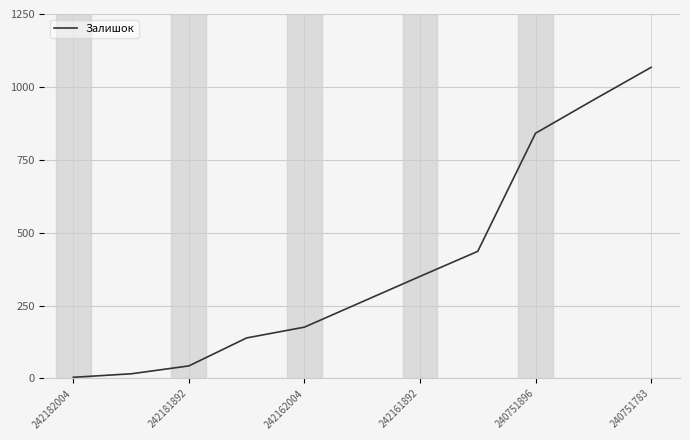

How many lines are shown in the chart?

1